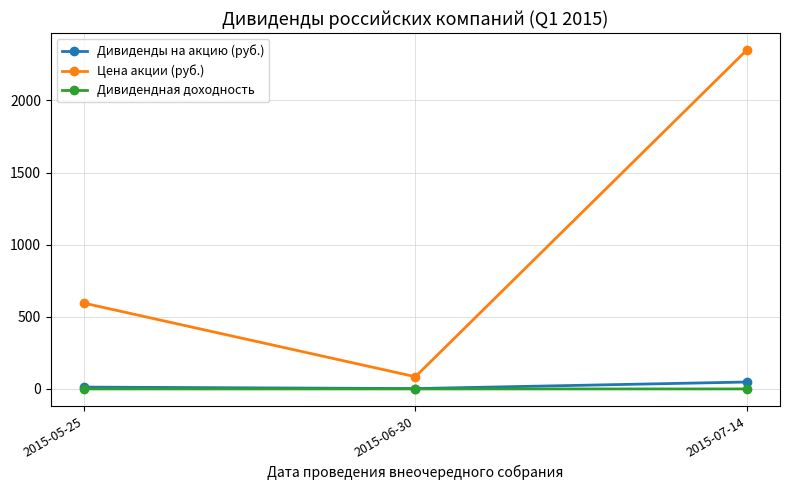

Which series changed the most between 2015-06-30 and 2015-07-14?

Цена акции (руб.)